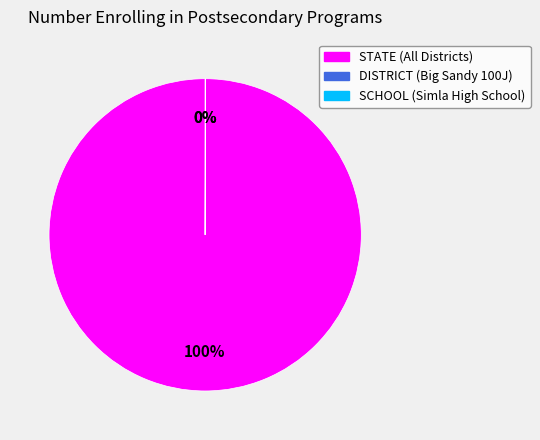

True or false: STATE (All Districts) accounts for 100% of the total.

True